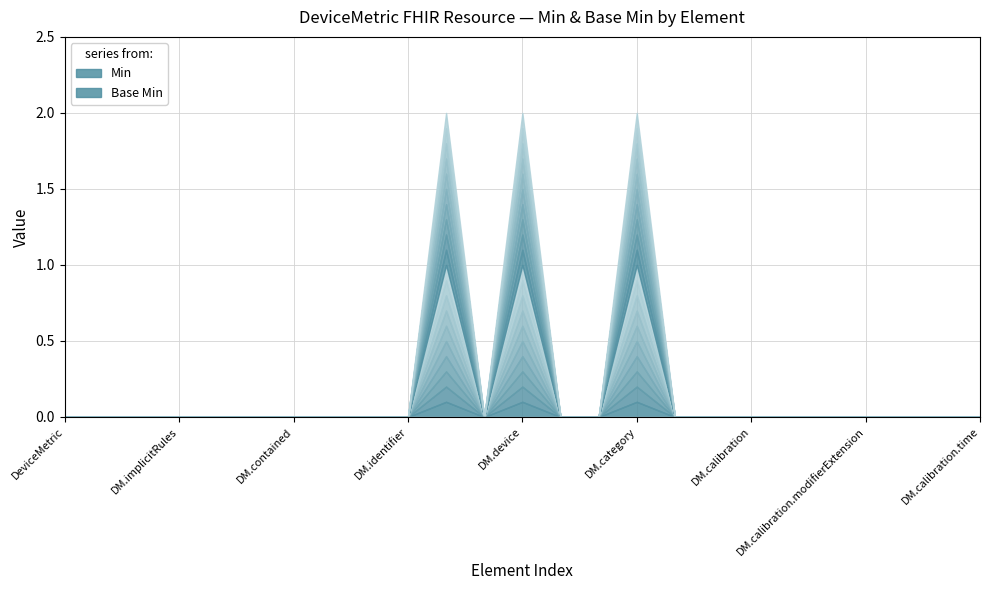

How many interior local valleys does the Base Min series have?

1